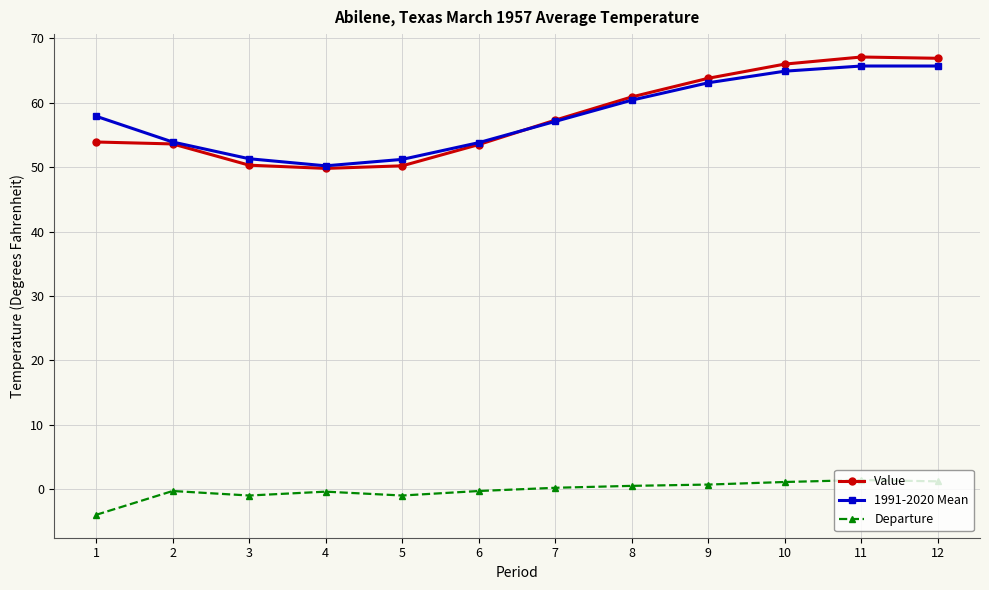

Which series has the largest range (max minus min)?

Value